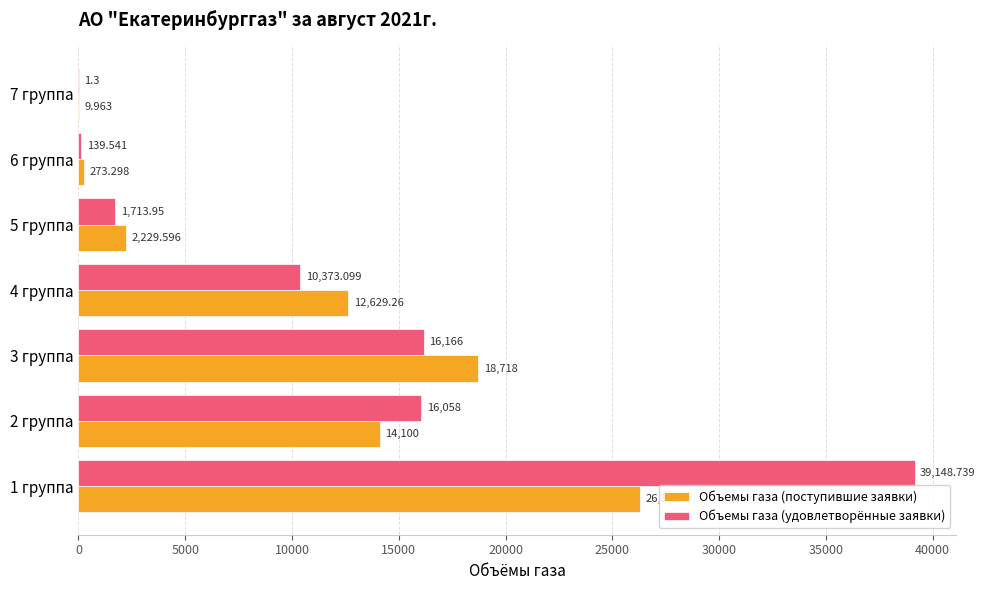

Between 2 группа and 3 группа, which series saw the biggest shift?

Объемы газа (поступившие заявки)